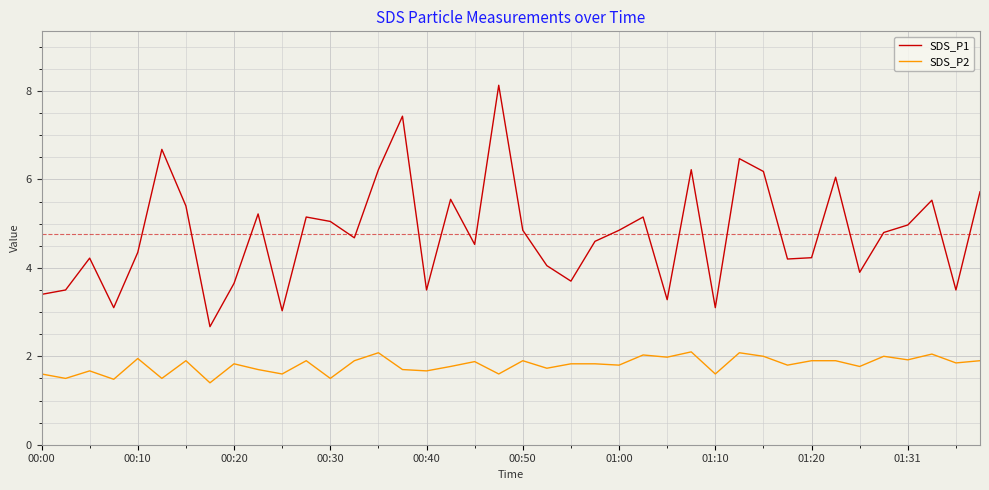

What is the difference between the maximum and minimum values in the SDS_P1 series?

5.5